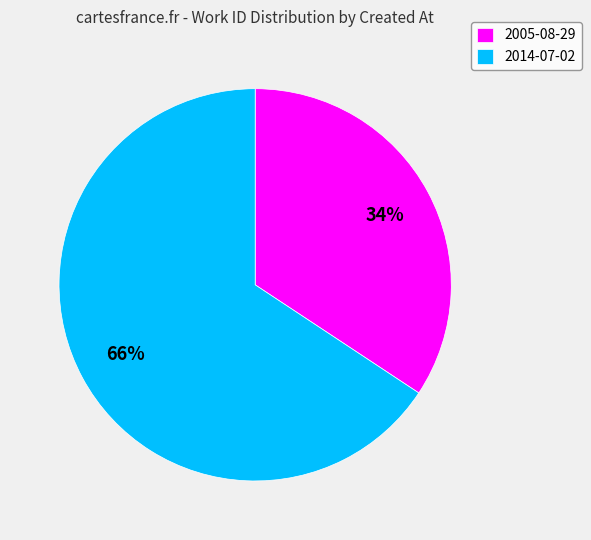

To the nearest percent, what is the average slice percentage?

50%